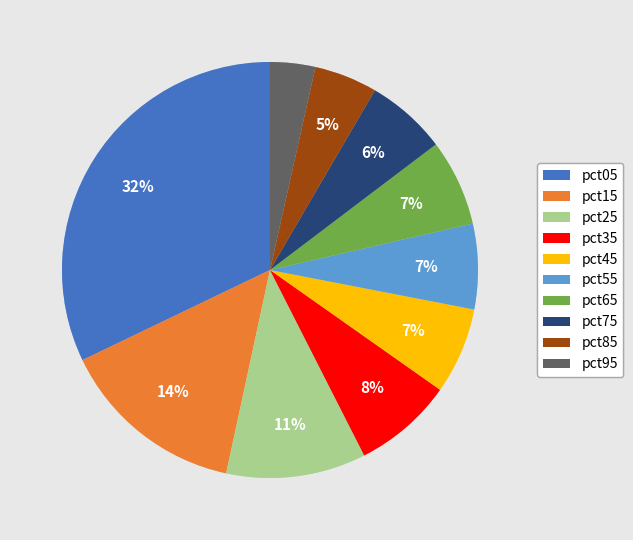

The pct05 slice represents 19% of the pie. True or false?

False